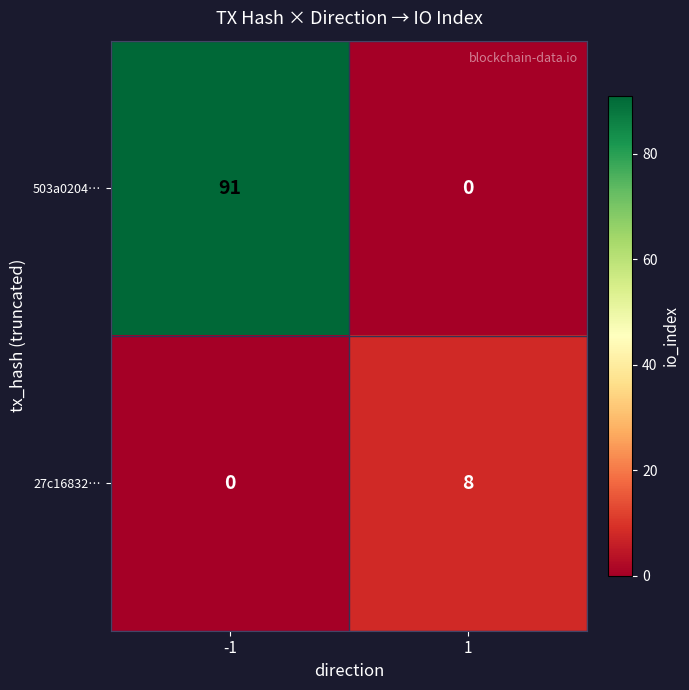

Read the 27c16832… value at 1.

8